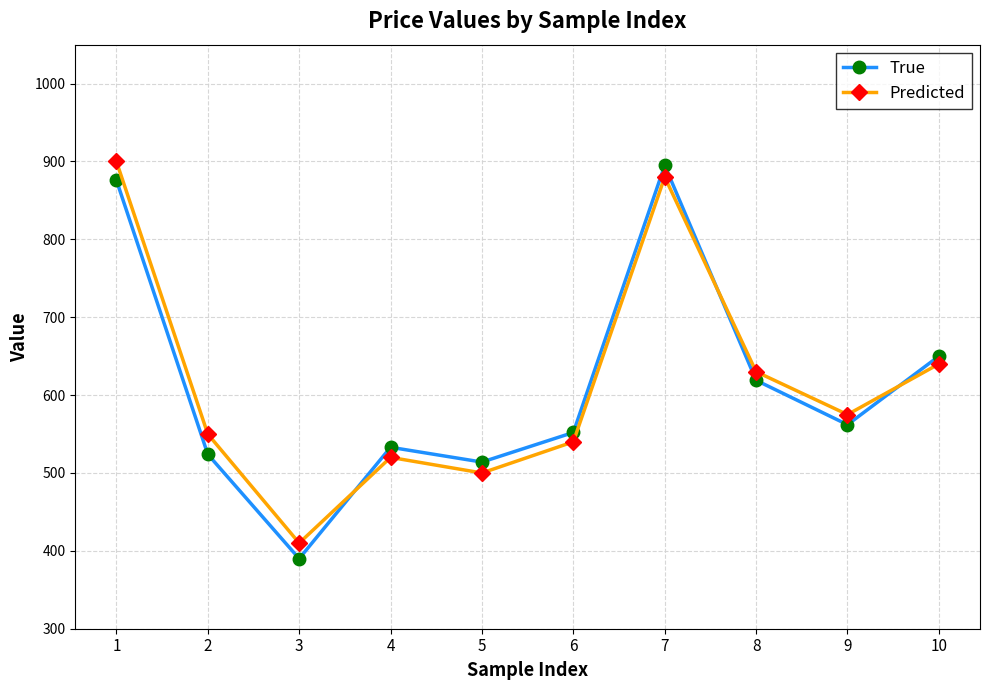

What is the spread (max minus min) of values at 4?

13